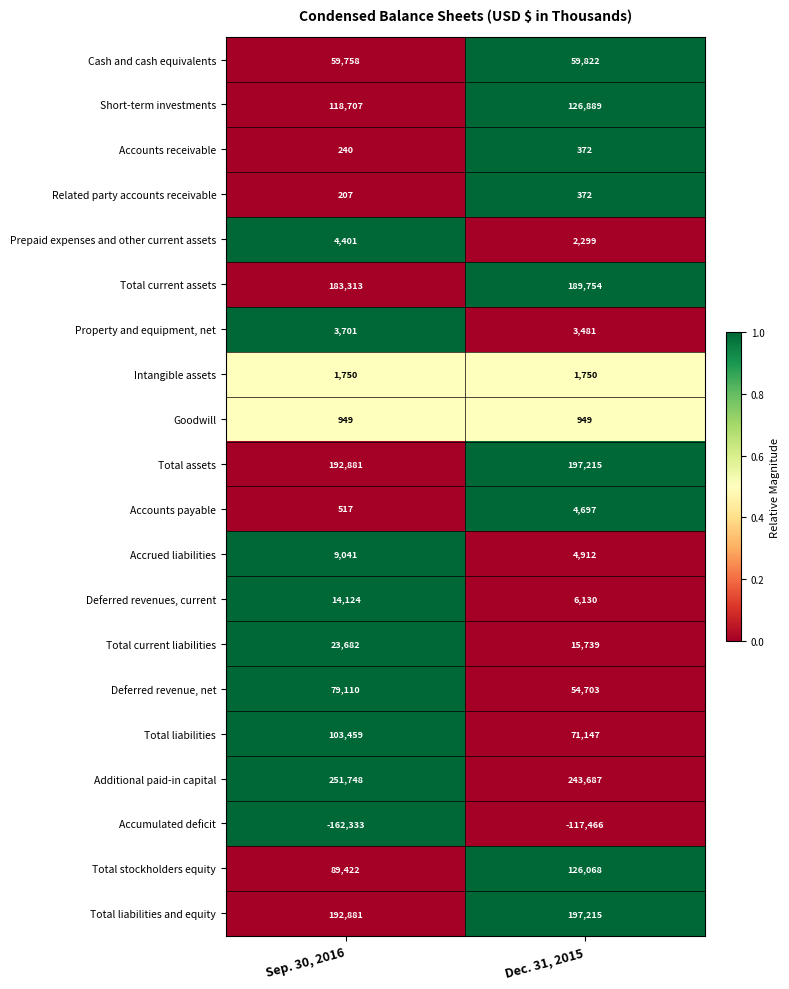

At which category is the sum across all series the highest?

Dec. 31, 2015